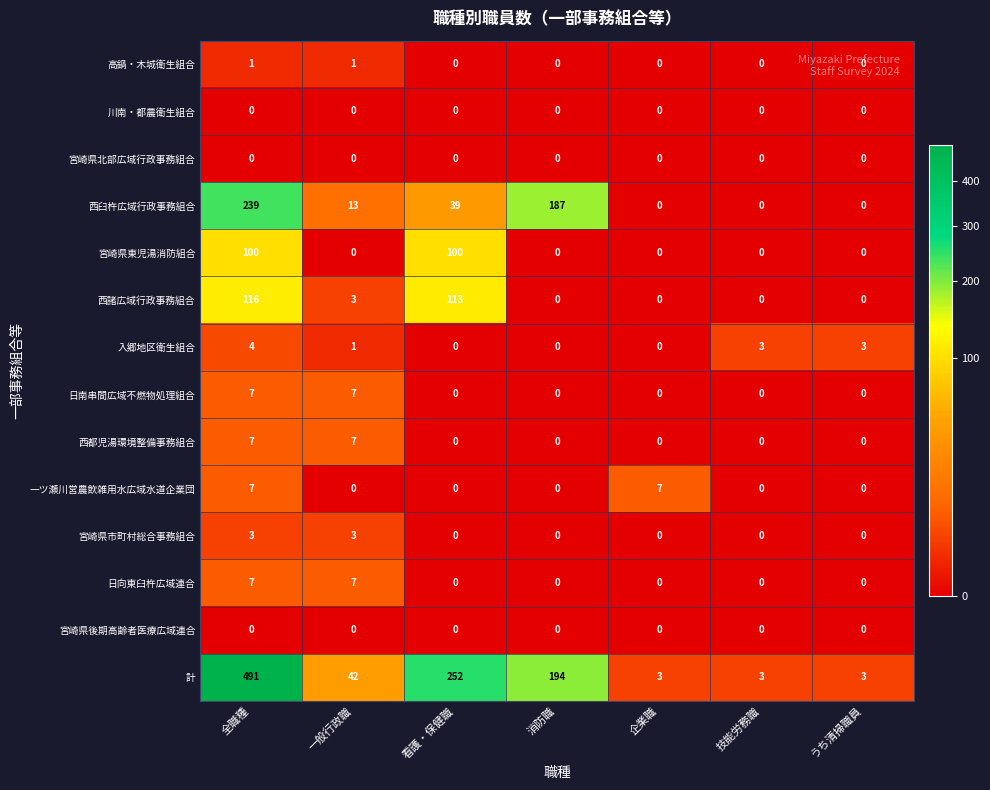

Which series has the widest spread of values?

計